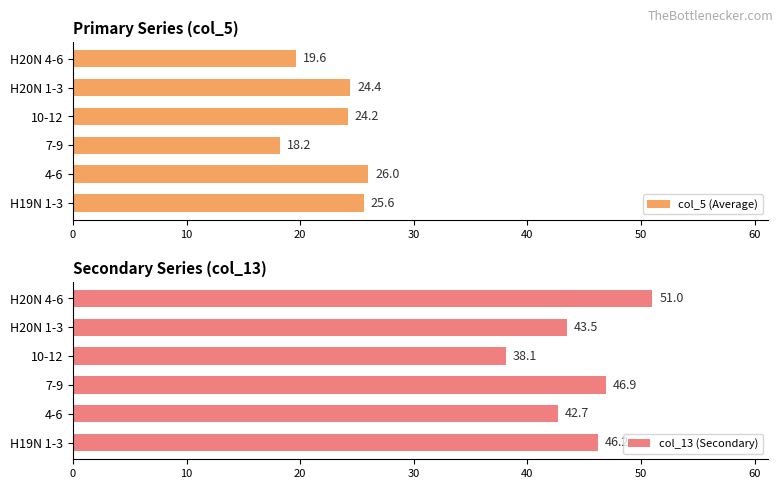

What is the average value of the col_5 (Average) series?

23.0